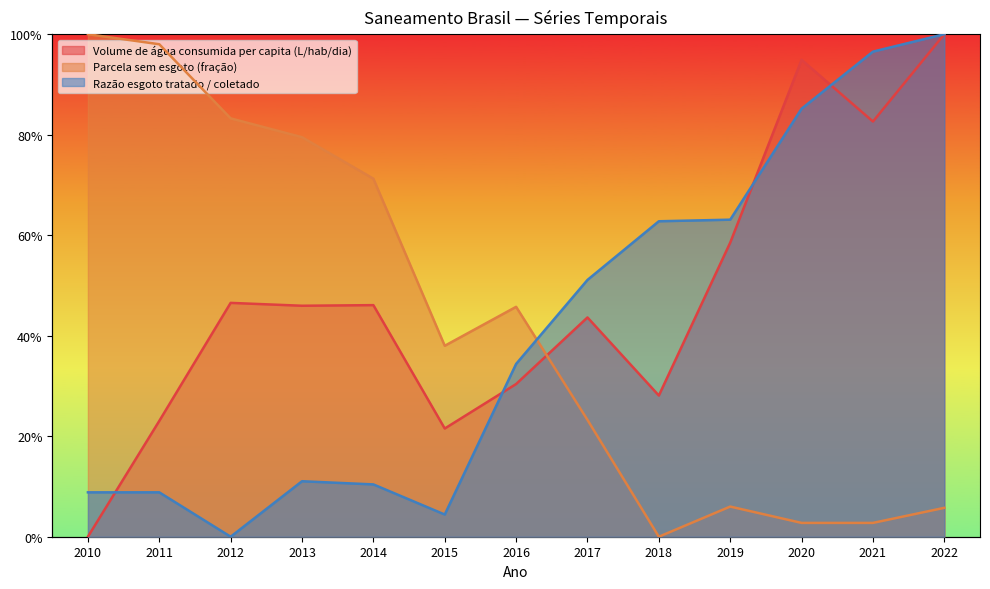

True or false: Parcela sem esgoto (fração) and Volume de água consumida per capita (L/hab/dia) cross at least once.

True